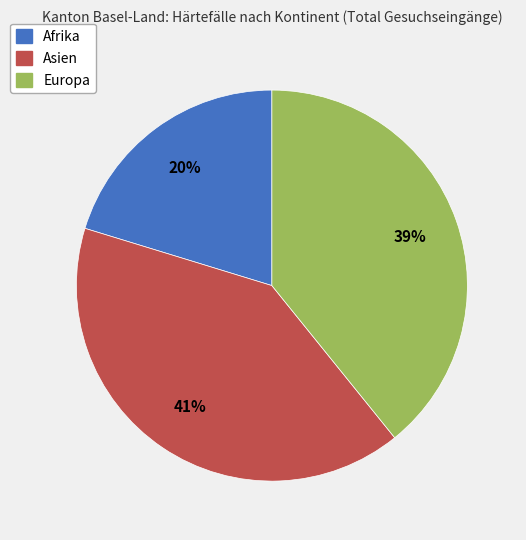

To the nearest percent, what portion does Afrika represent?

20%